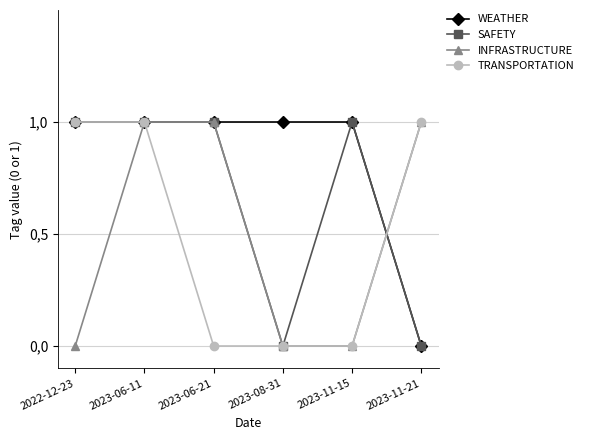

What is the approximate value of SAFETY at 2023-06-21?

1